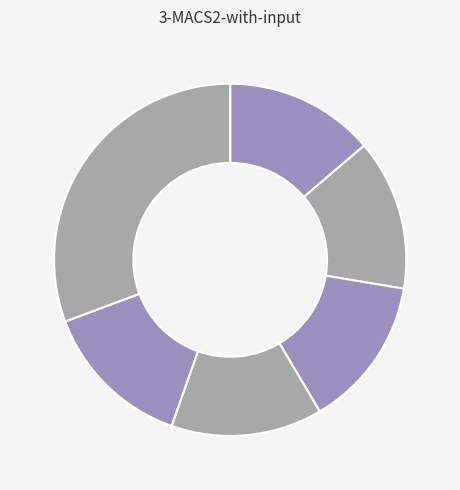

To the nearest percent, what is the difference between the largest and smallest slice percentages?

17%